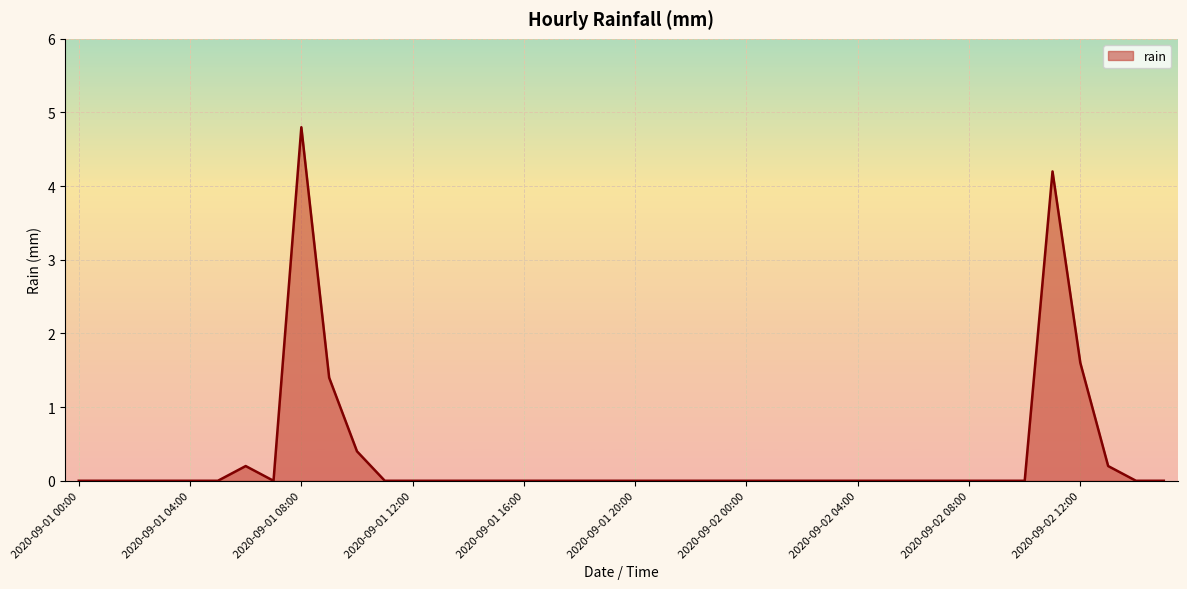

What is the difference between the maximum and minimum values?

4.8